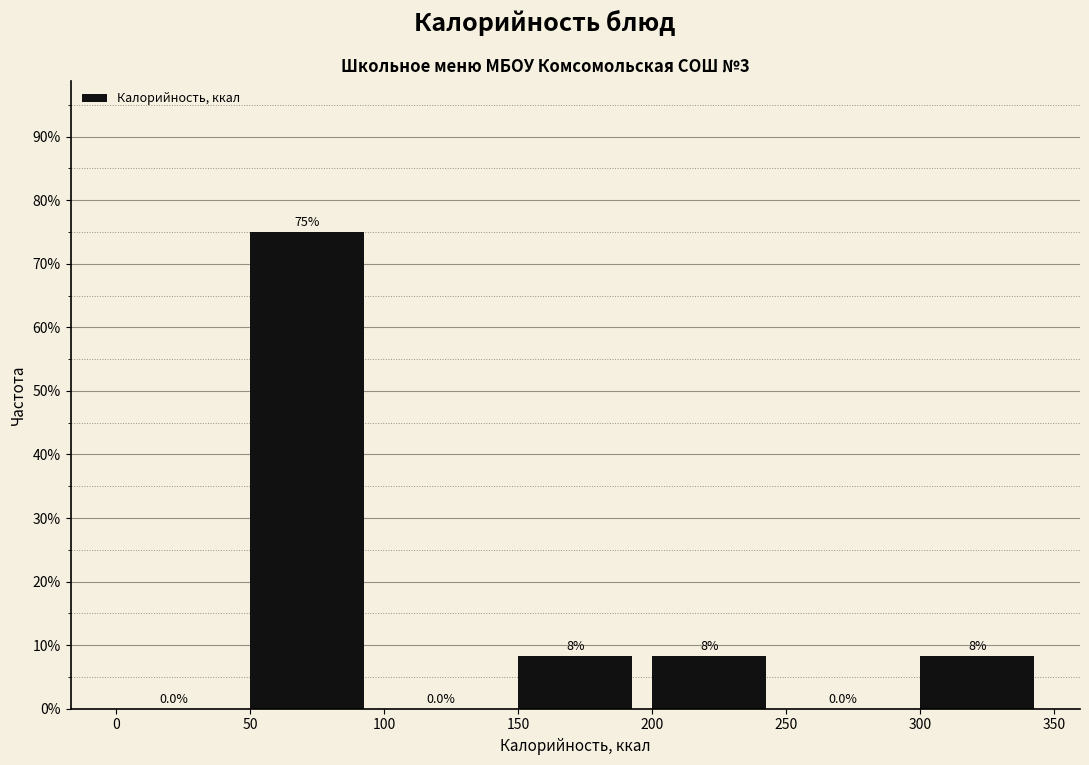

Over which range of the x-axis is the bar tallest?

50 to 100